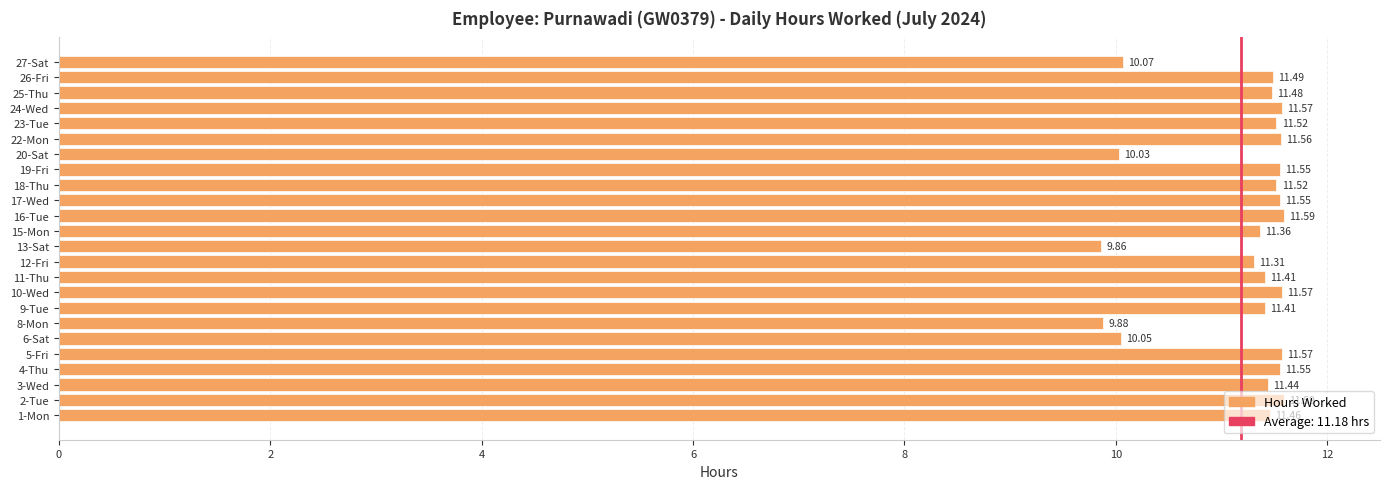

How many data points does each series have?

24